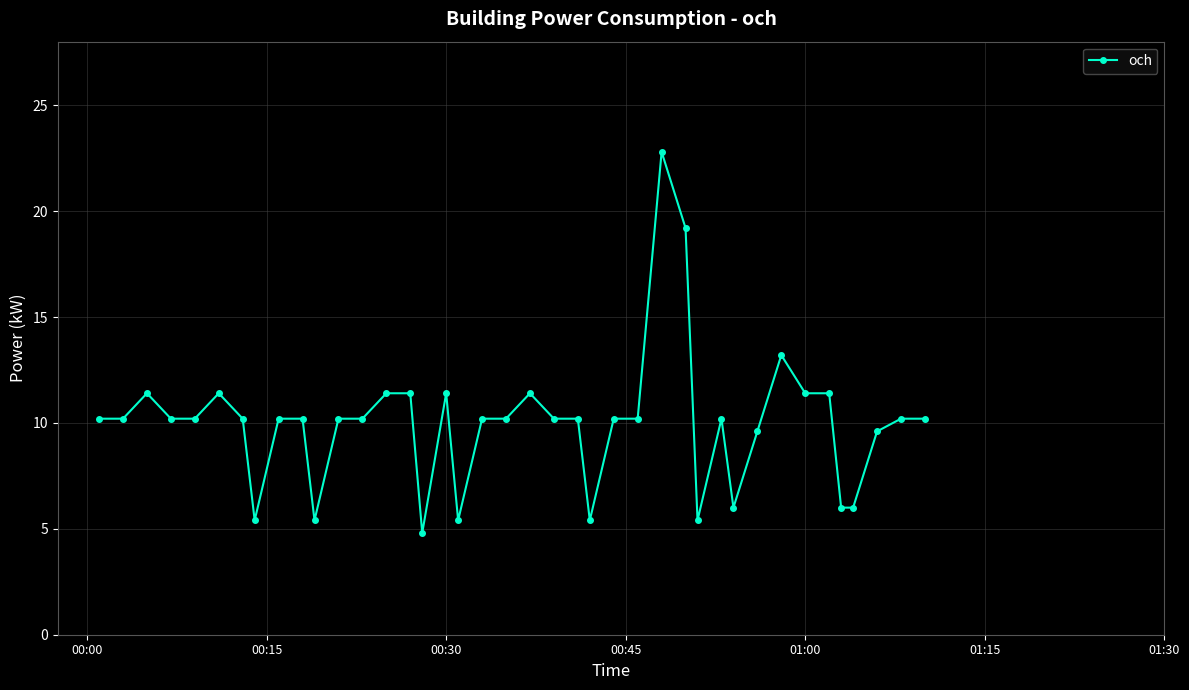

What is the minimum value shown in the chart?

4.8